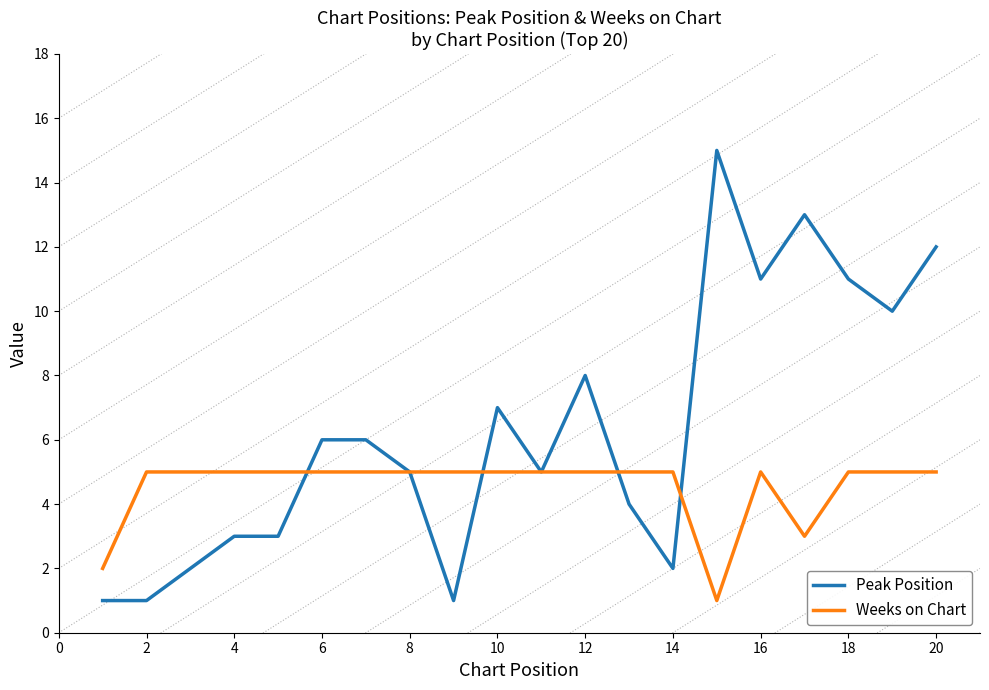

List the series in order of their overall mean, lowest first.

Weeks on Chart, Peak Position